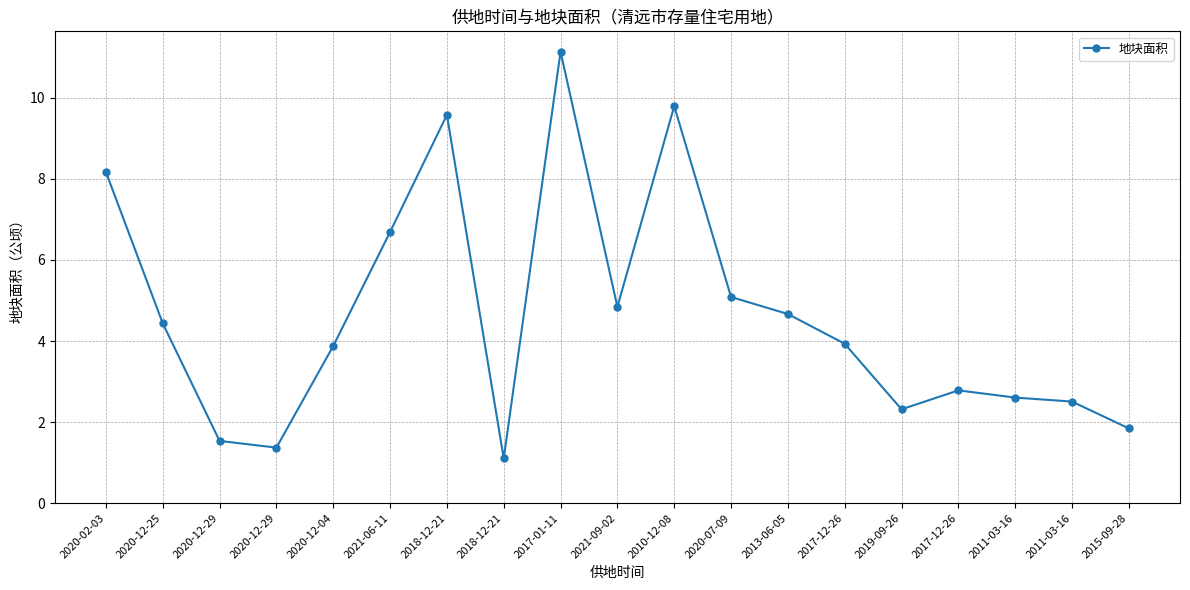

How many lines are shown in the chart?

1